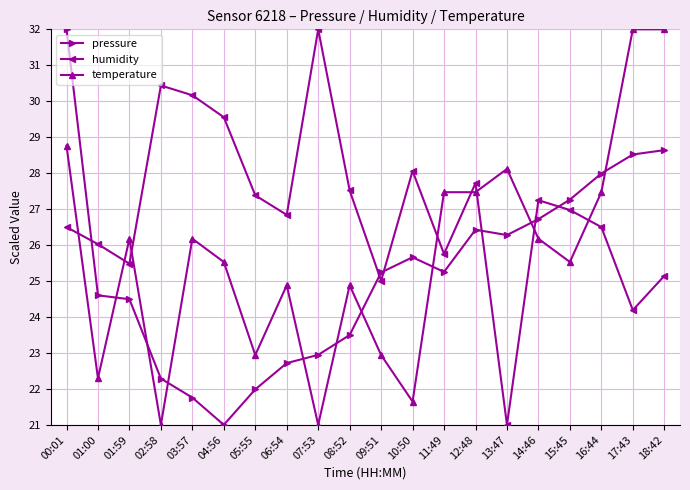

Between 01:00 and 17:43, which series saw the biggest shift?

temperature